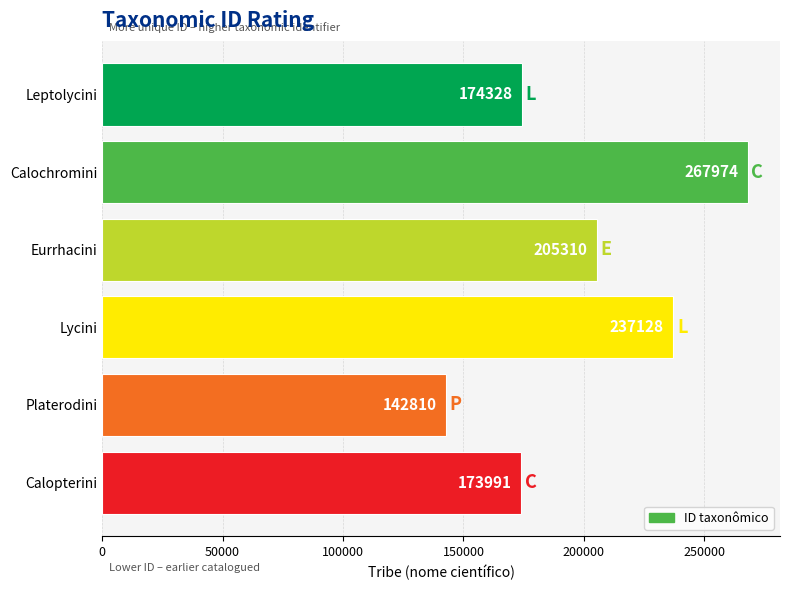

Is it true that the value at Leptolycini is 112996?

False